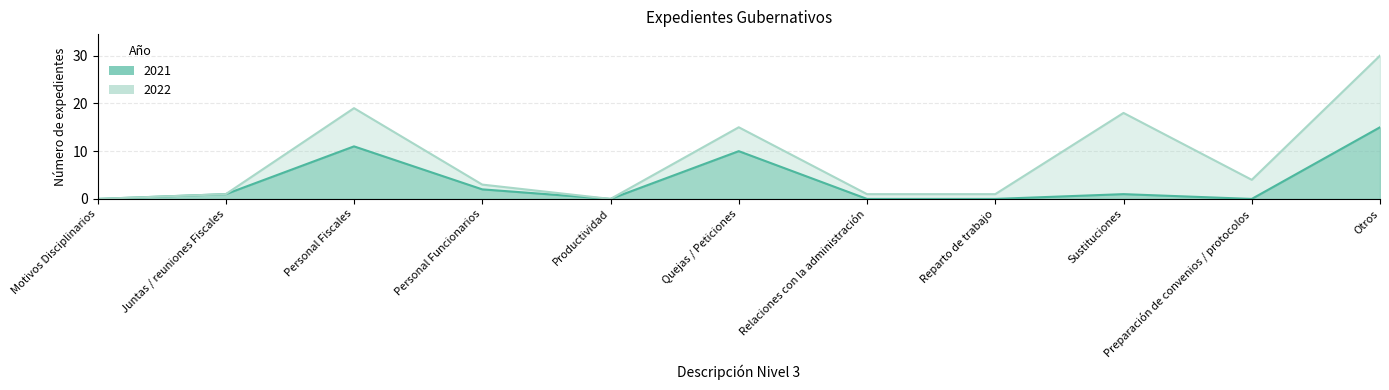

Reading right to left, transcribe all the data shown in this chart.

2022: Otros=30	Preparación de convenios / protocolos=4	Sustituciones=18	Reparto de trabajo=1	Relaciones con la administración=1	Quejas / Peticiones=15	Productividad=0	Personal Funcionarios=3	Personal Fiscales=19	Juntas / reuniones Fiscales=1	Motivos Disciplinarios=0
2021: Otros=15	Preparación de convenios / protocolos=0	Sustituciones=1	Reparto de trabajo=0	Relaciones con la administración=0	Quejas / Peticiones=10	Productividad=0	Personal Funcionarios=2	Personal Fiscales=11	Juntas / reuniones Fiscales=1	Motivos Disciplinarios=0